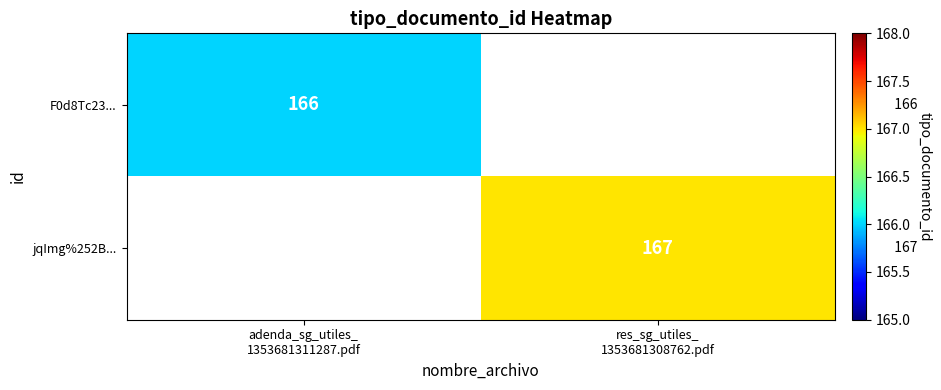

The value of jqImg%252B... at res_sg_utiles_ 1353681308762.pdf is 167. True or false?

True